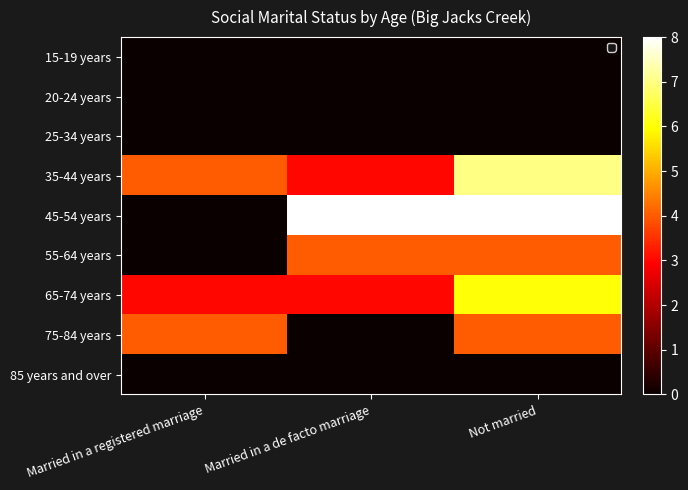

At which category does the chart reach its peak across all series?

Married in a de facto marriage